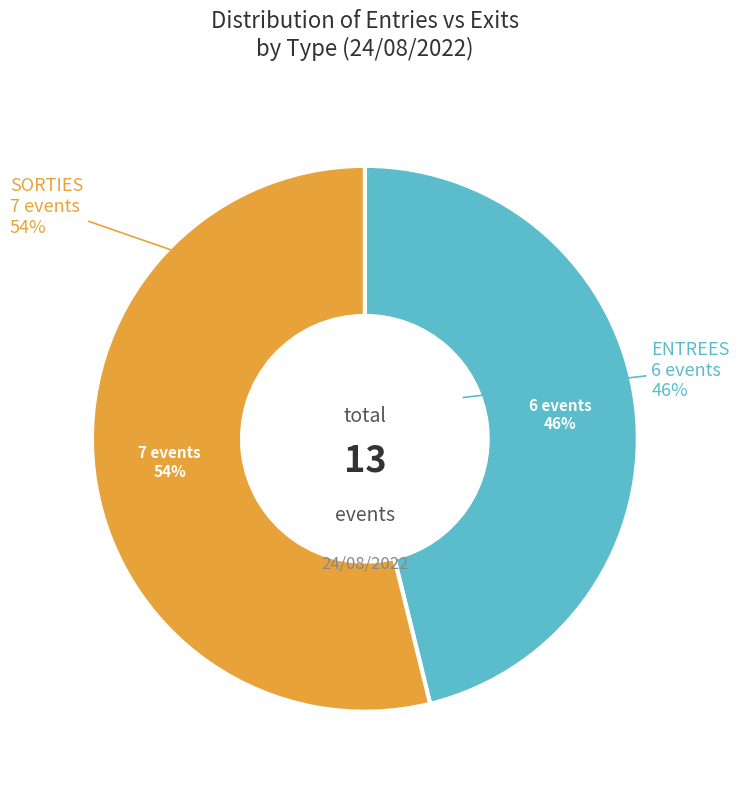

To the nearest percent, what is the combined percentage of ENTREES and SORTIES?

100%